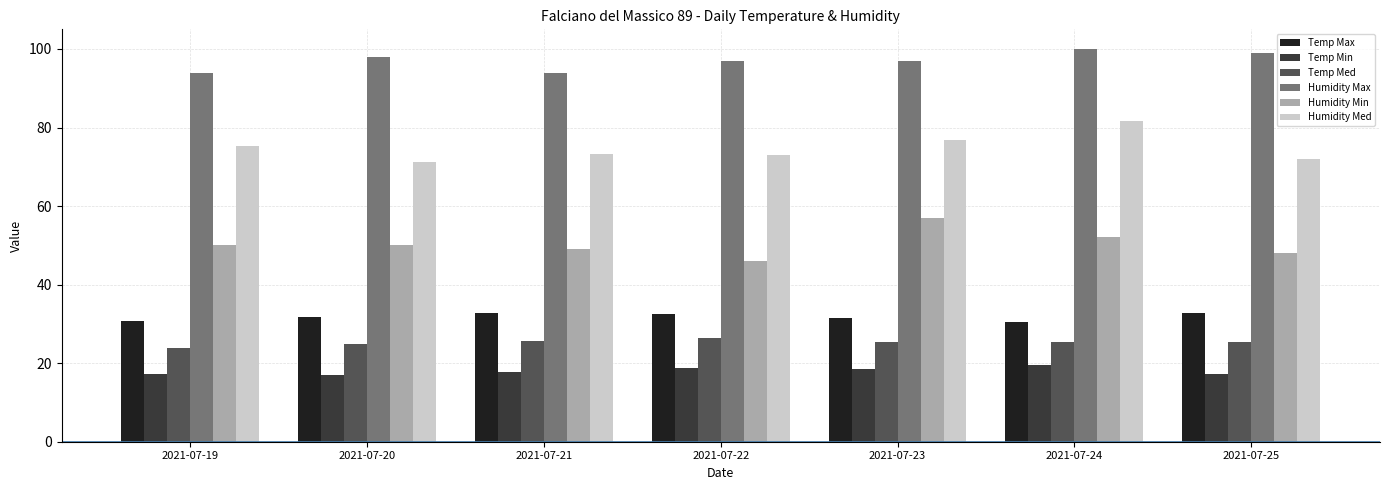

What is the difference between the Temp Min values at 2021-07-25 and 2021-07-24?

2.3